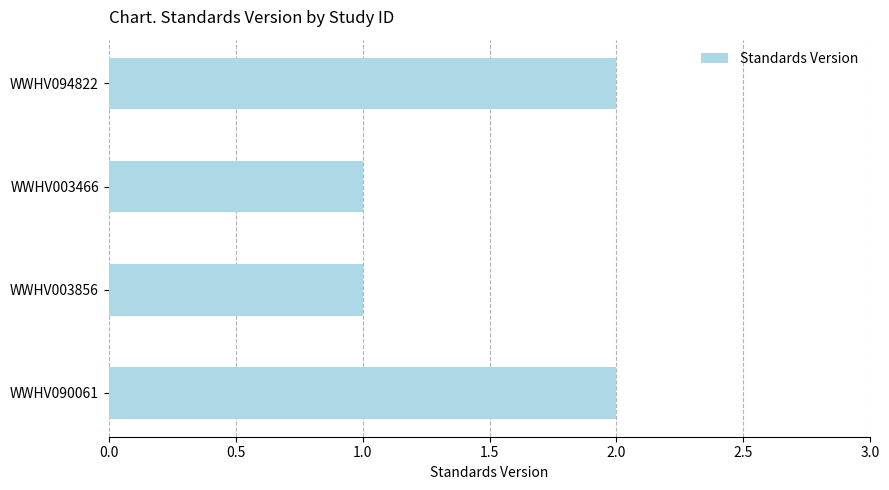

What is the difference between the second highest and minimum values?

1